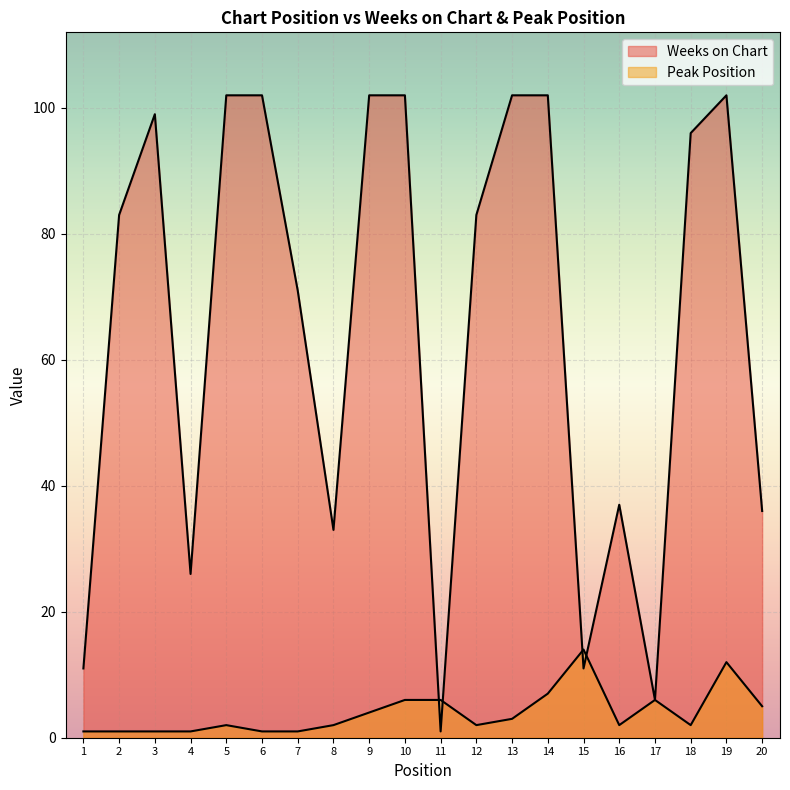

How many interior local peaks does the Peak Position series have?

4